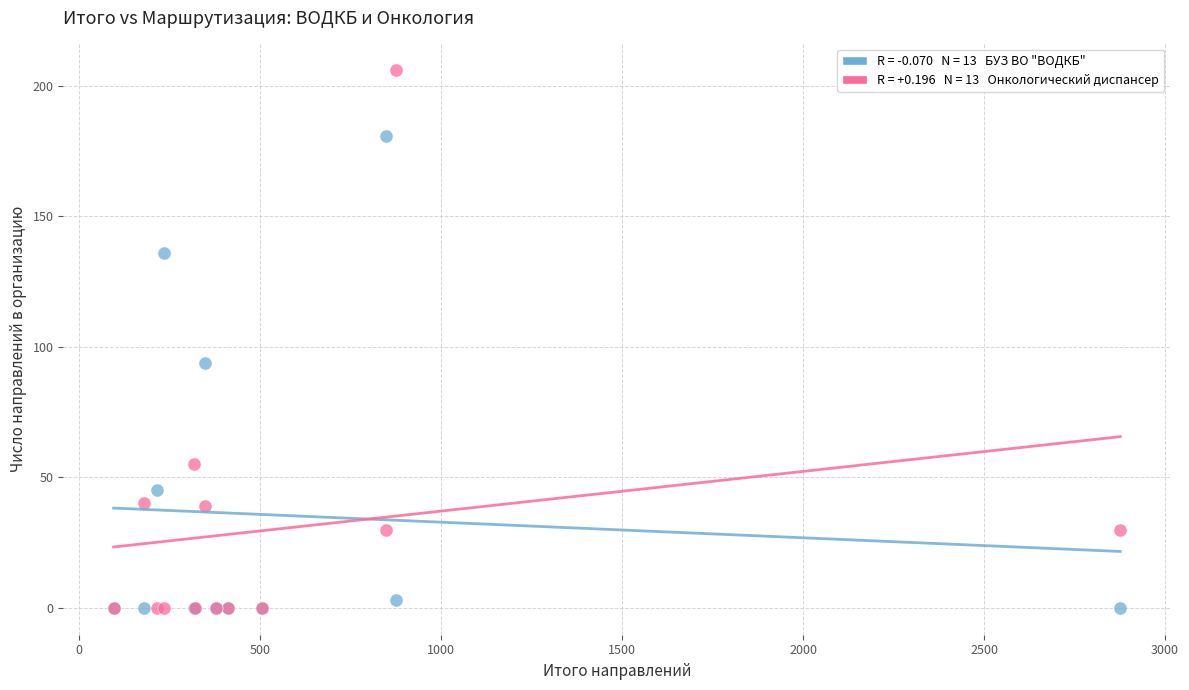

Across all series, what Y value is closest to 103?

94